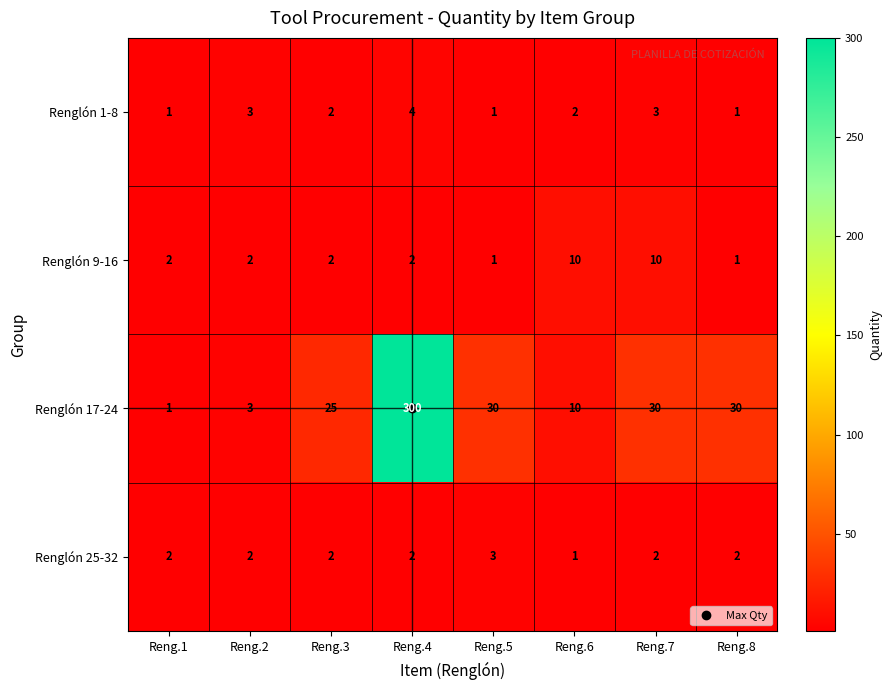

What is the highest value of the Renglón 1-8 series?

4